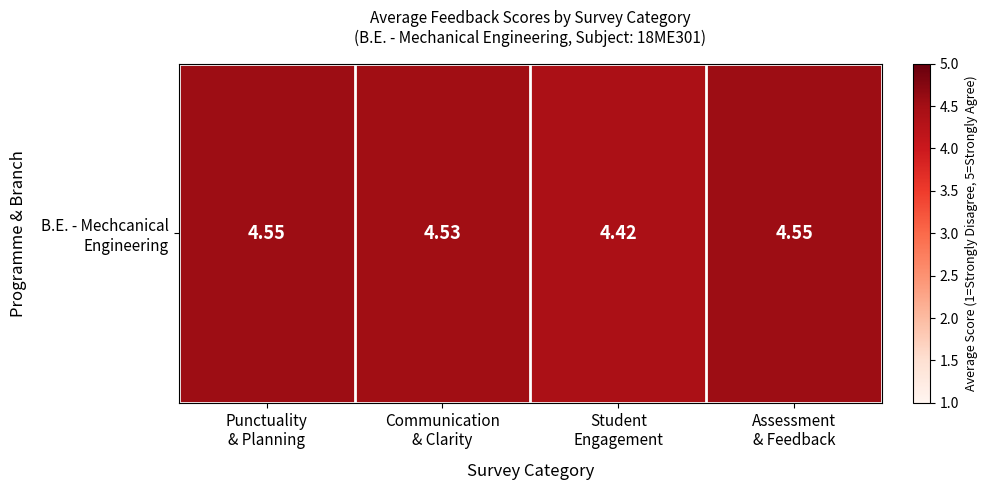

List the labels in order of value, smallest first.

Student
Engagement, Communication
& Clarity, Punctuality
& Planning, Assessment
& Feedback